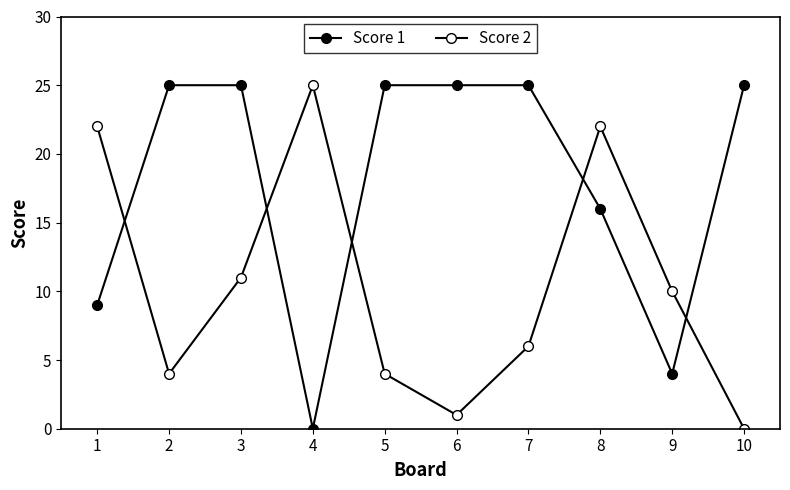

What is the maximum value shown in the chart?

25